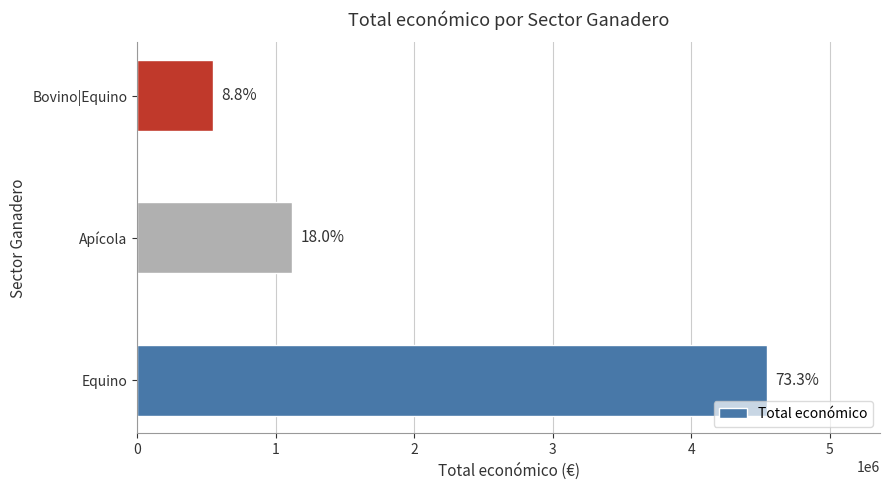

How many bars are there in total?

3